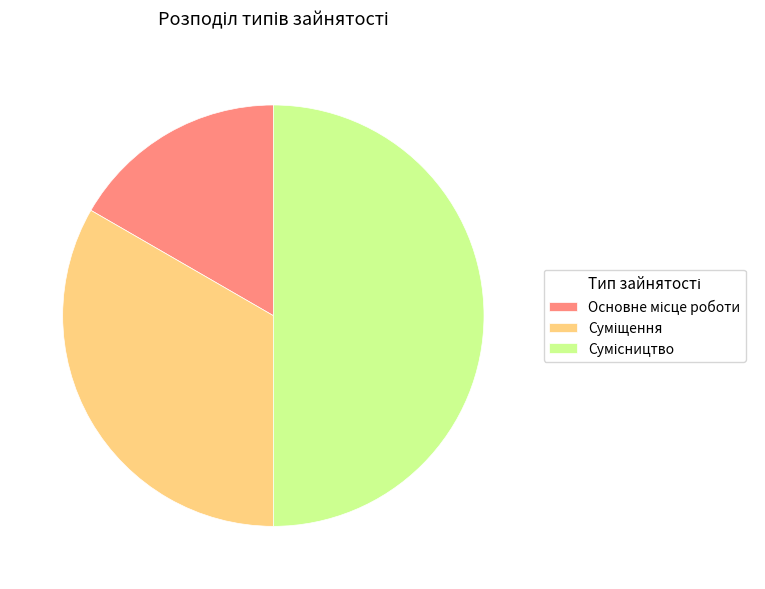

Approximately how many times larger is the value at Сумісництво compared to Основне місце роботи?

3.0